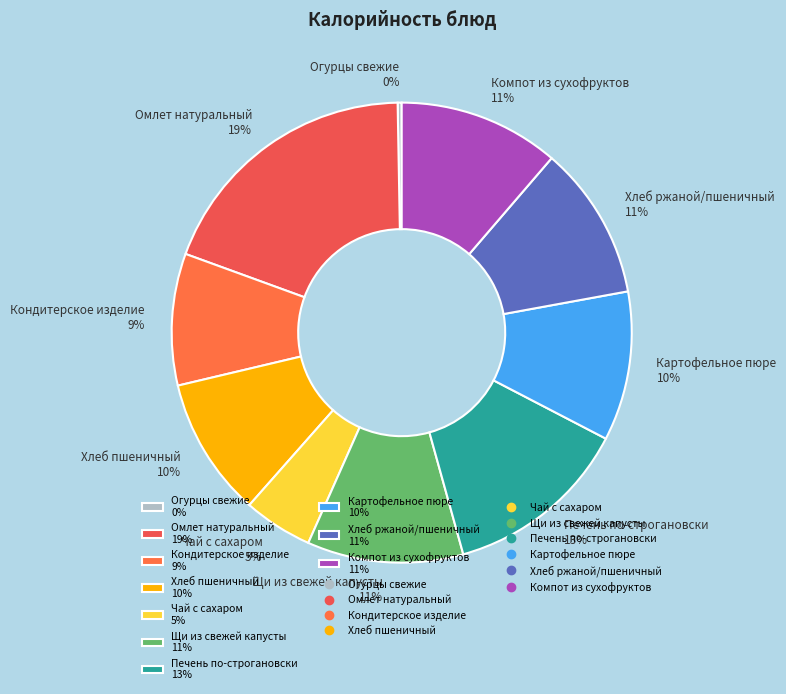

Is there a majority slice in this chart?

No